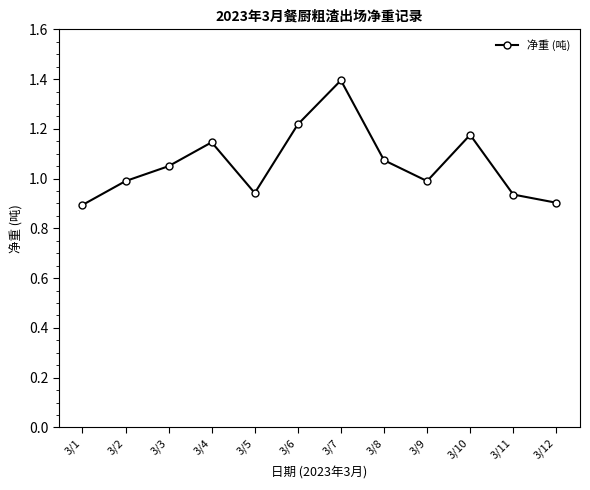

Does the chart have visible grid lines?

No